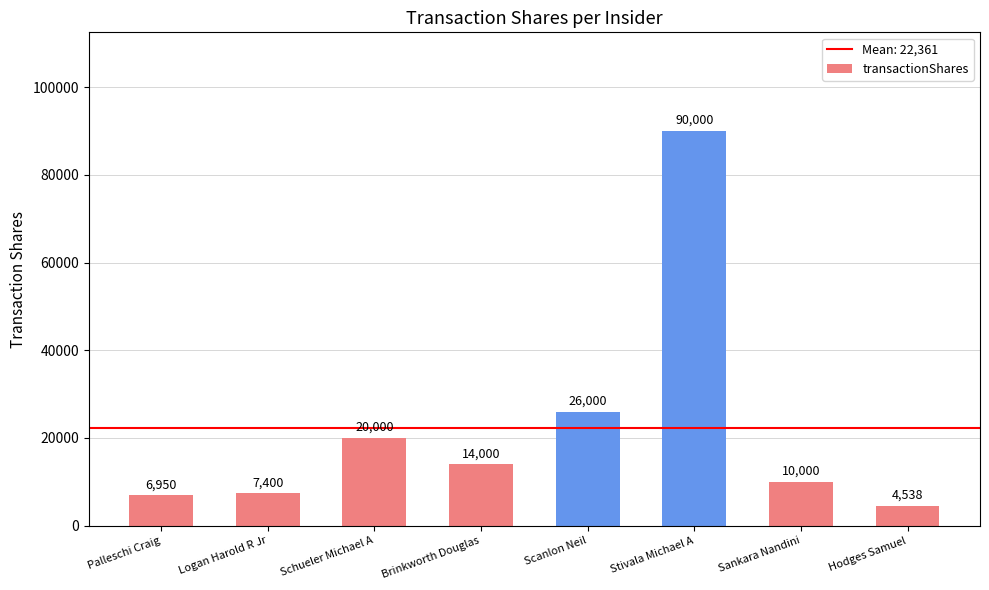

Is it true that the value at Stivala Michael A is 90000?

True